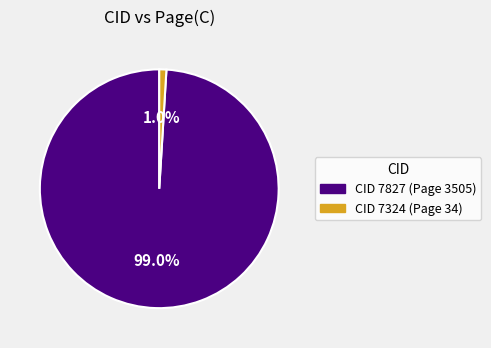

Does any single category account for the majority?

Yes